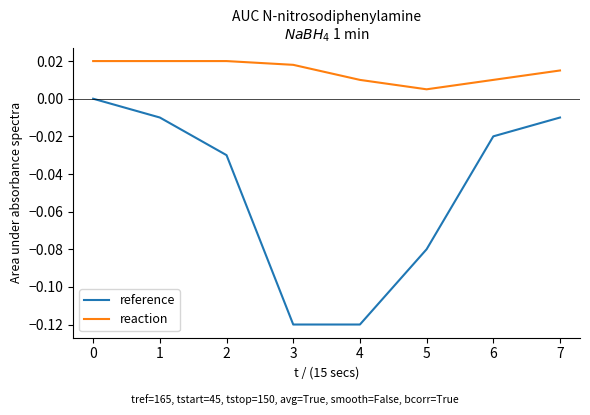

Is this an area chart (filled region under the line)?

No